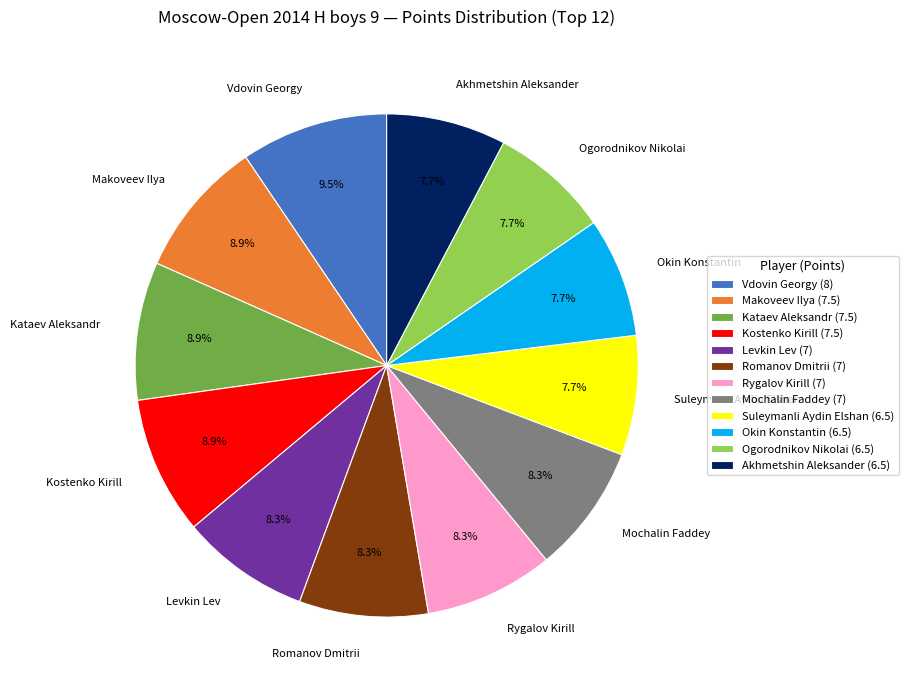

To the nearest percent, what is the average slice percentage?

8%